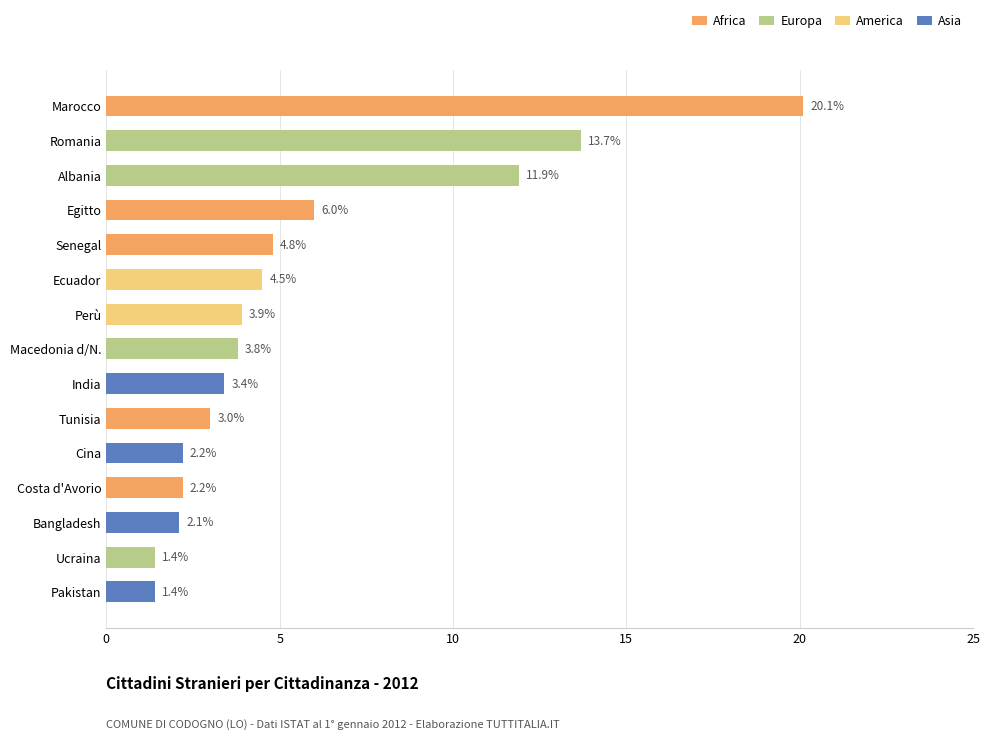

At which label is the value closest to 10?

Albania